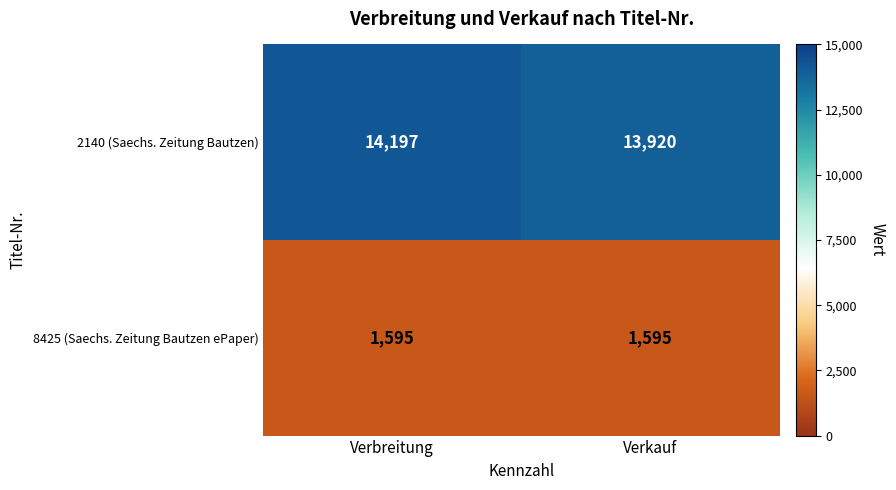

At which label does 2140 (Saechs. Zeitung Bautzen) reach its peak?

Verbreitung